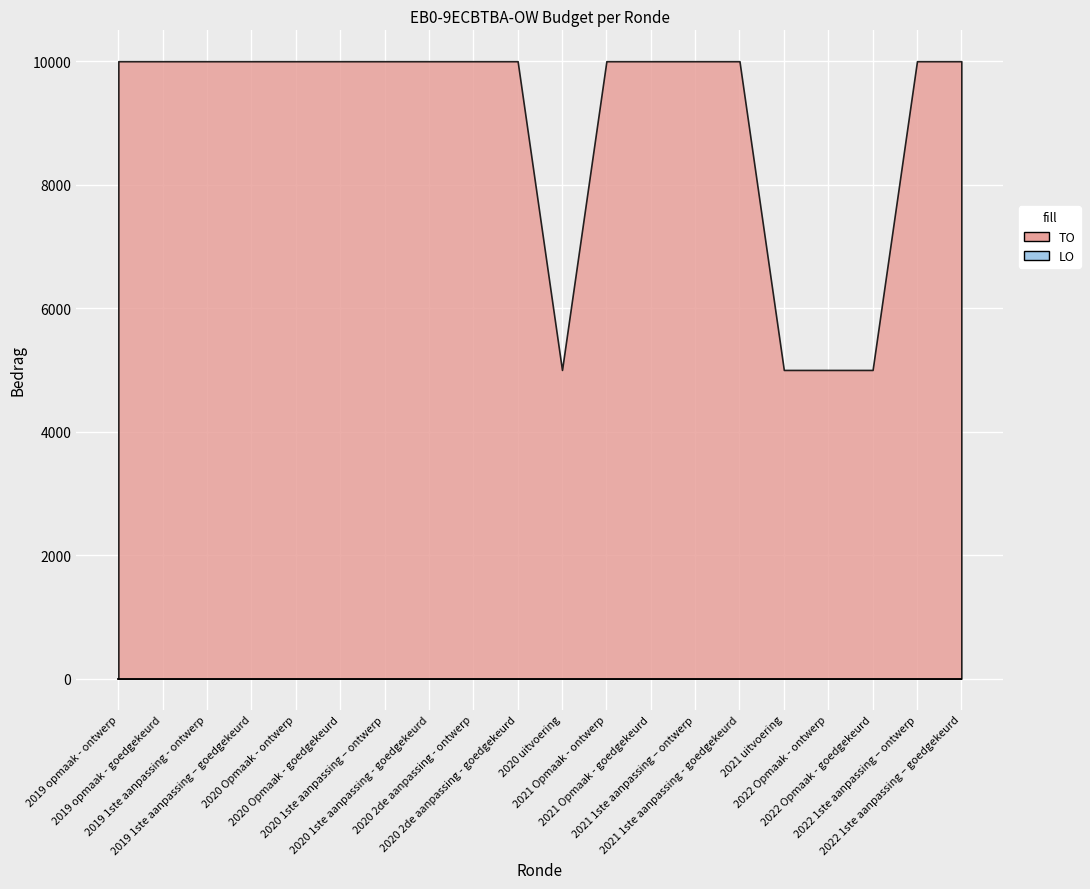

How many data points does each series have?

20